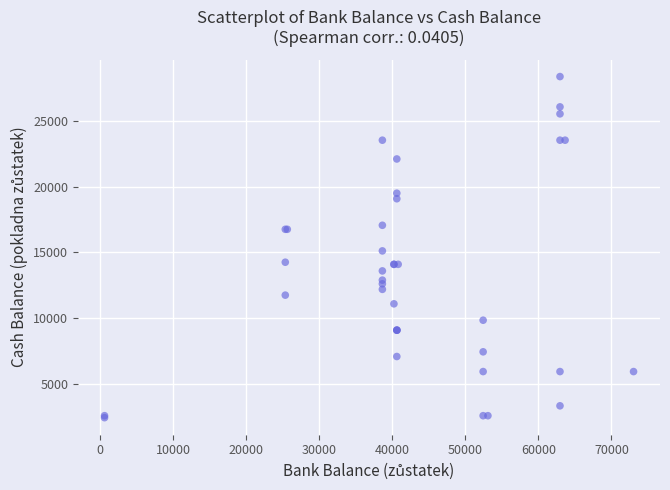

What Y value in the scatter plot is closest to 15400?

15114